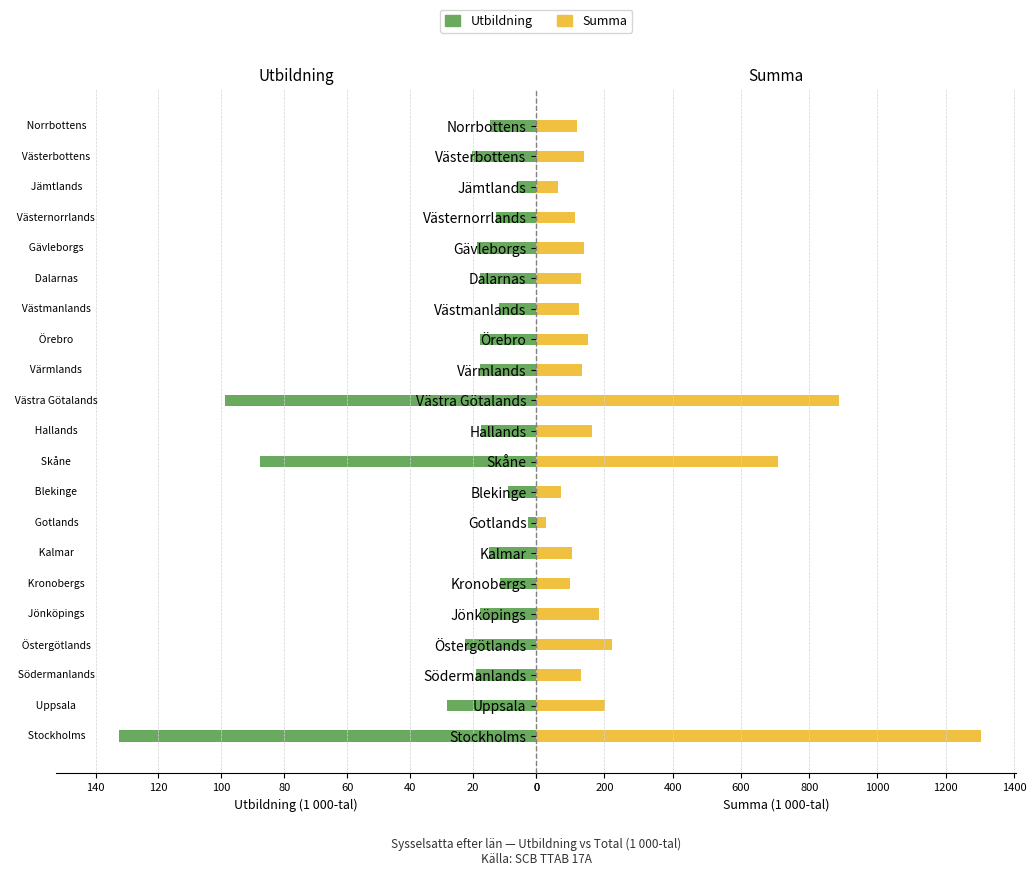

True or false: Utbildning has a value of 17.6 at Hallands.

True